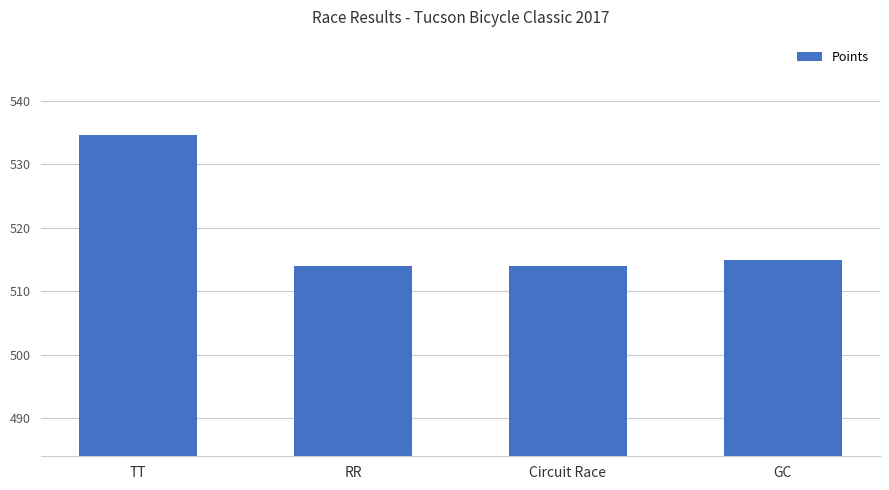

Approximately how many times larger is the value at TT compared to GC?

1.0